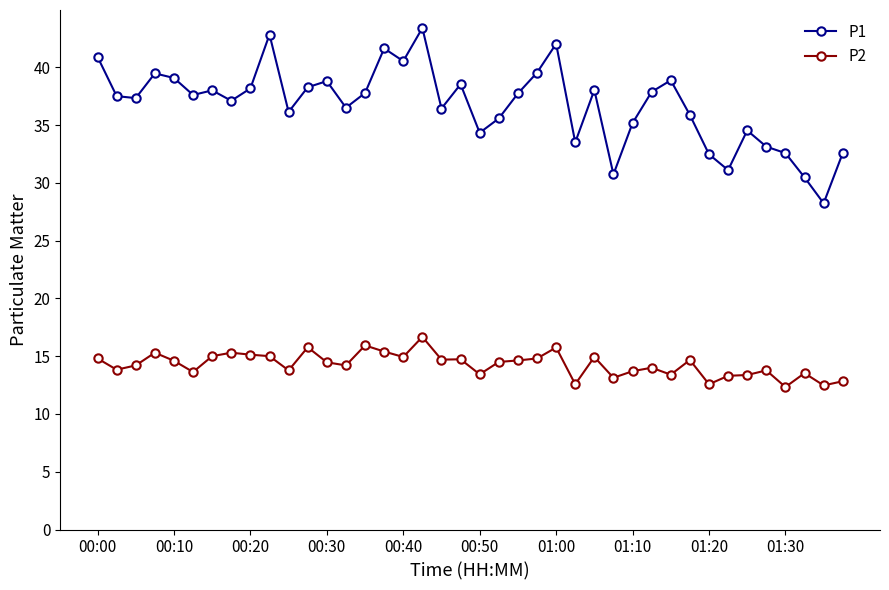

Rank the series by their maximum value, from highest to lowest.

P1, P2